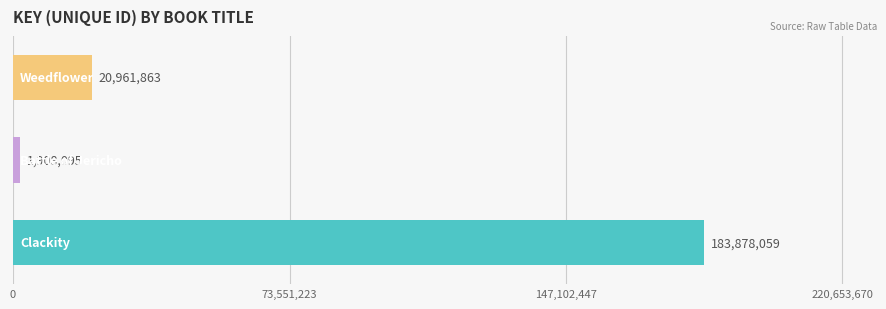

What is the minimum value shown in the chart?

1908095